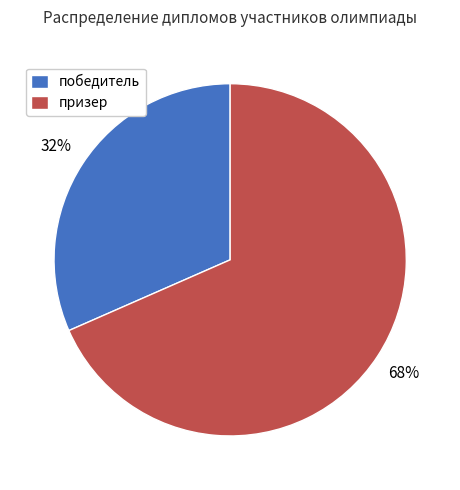

Which has a higher value, победитель or призер?

призер